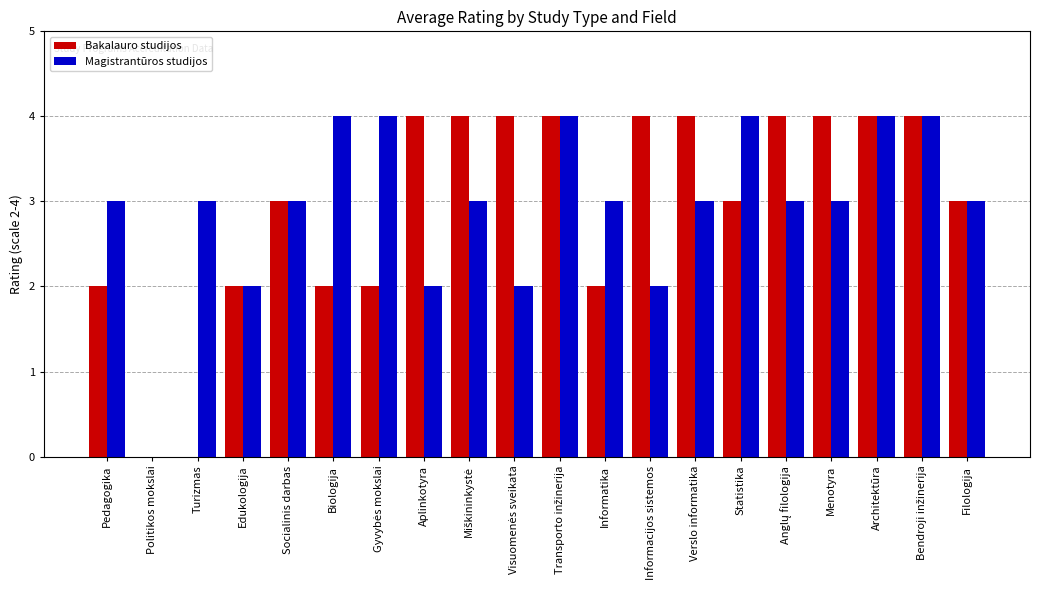

What is the sum of the Bakalauro studijos values at Turizmas and Menotyra?

4